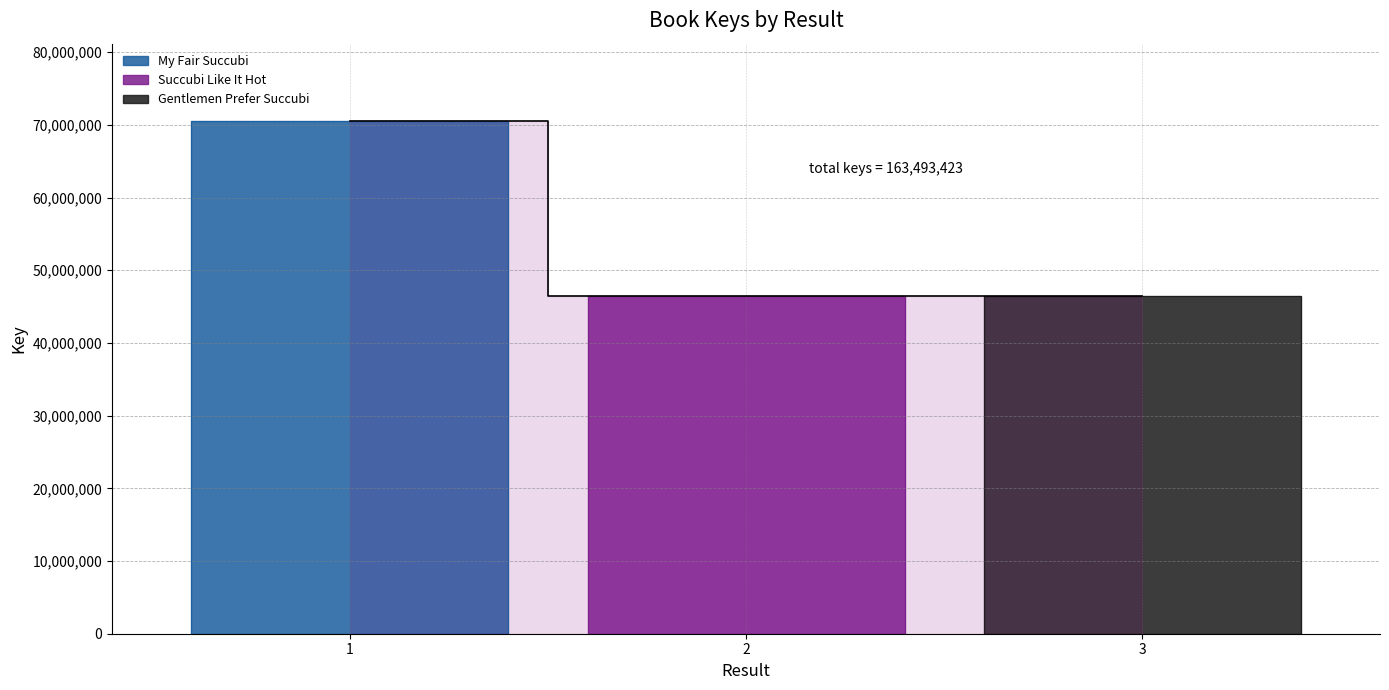

Reading right to left, transcribe all the data shown in this chart.

46456870	46457181	70579372